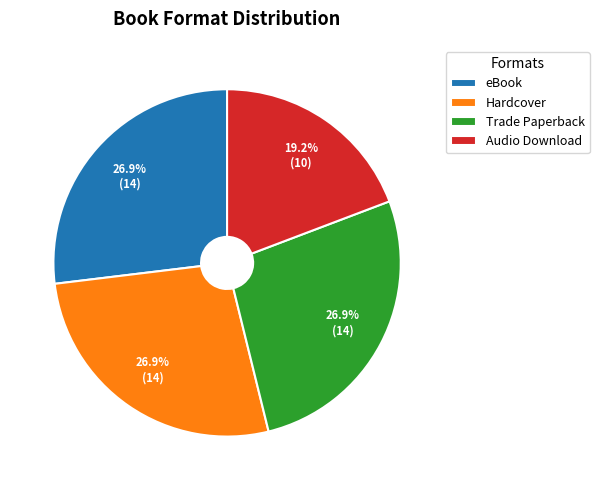

Do Hardcover and Trade Paperback together represent more than half of the pie?

Yes